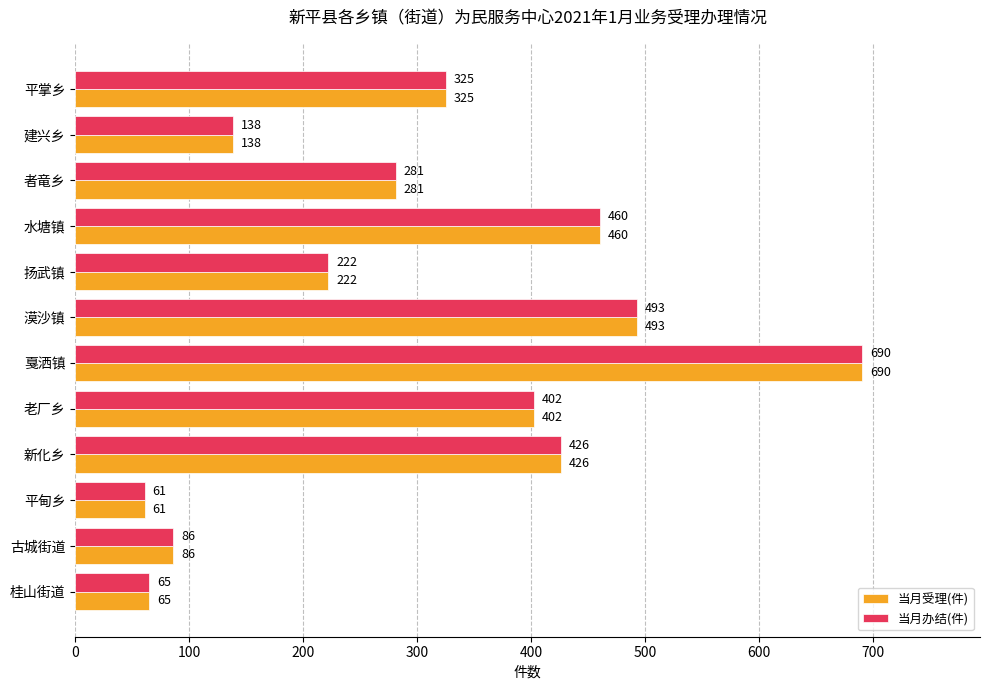

True or false: 当月办结(件) has a value of 493 at 漠沙镇.

True